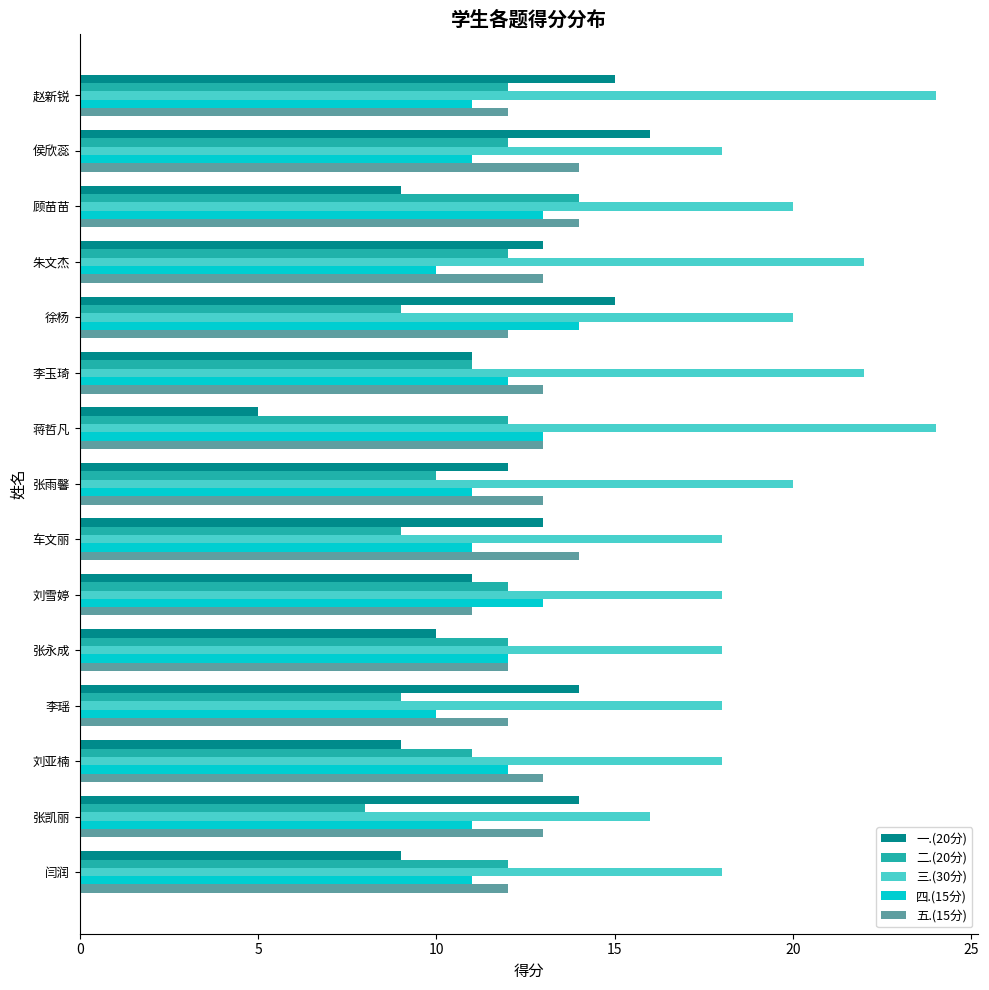

Which category has the highest value in the 二.(20分) series?

顾苗苗